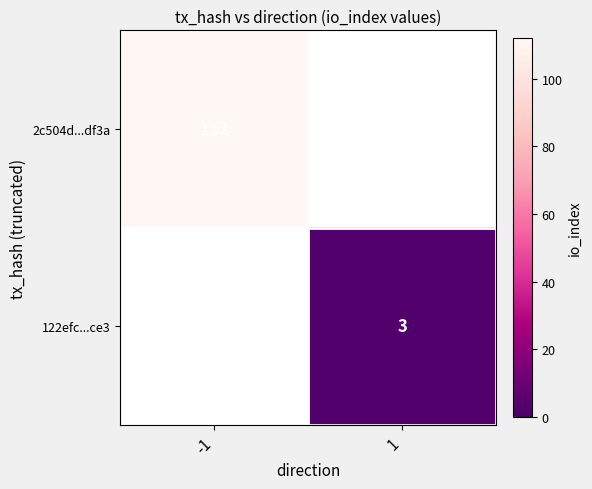

The 2c504d...df3a series shows 152 at -1. True or false?

False